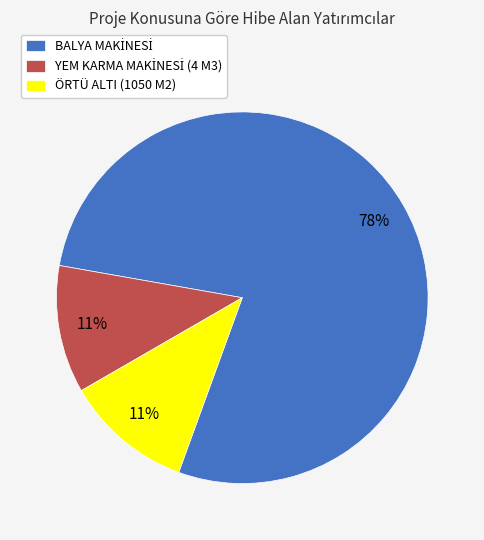

To the nearest percent, what is the difference between the largest and smallest slice percentages?

67%